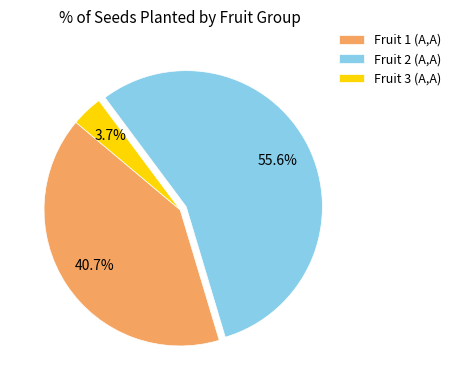

True or false: Fruit 3 (A,A) accounts for 4% of the total.

True